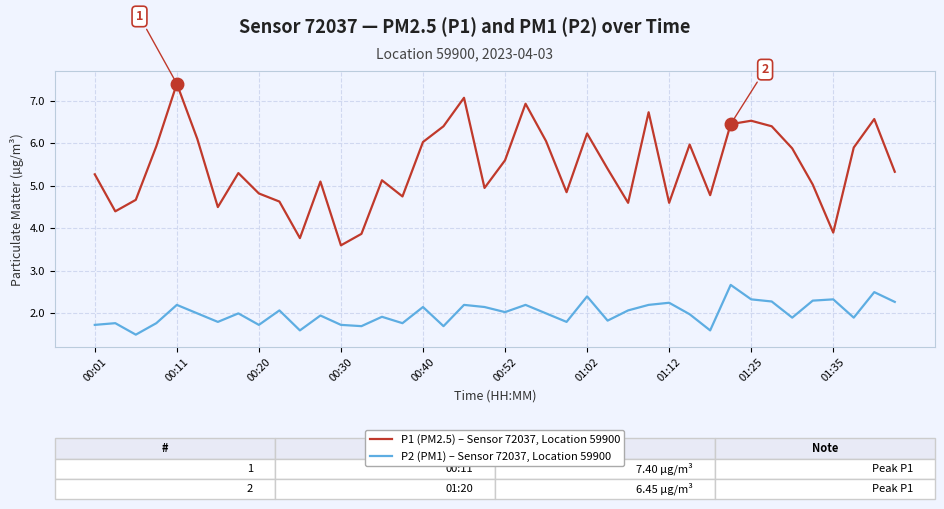

Which series has the largest range (max minus min)?

P1 (PM2.5) – Sensor 72037, Location 59900